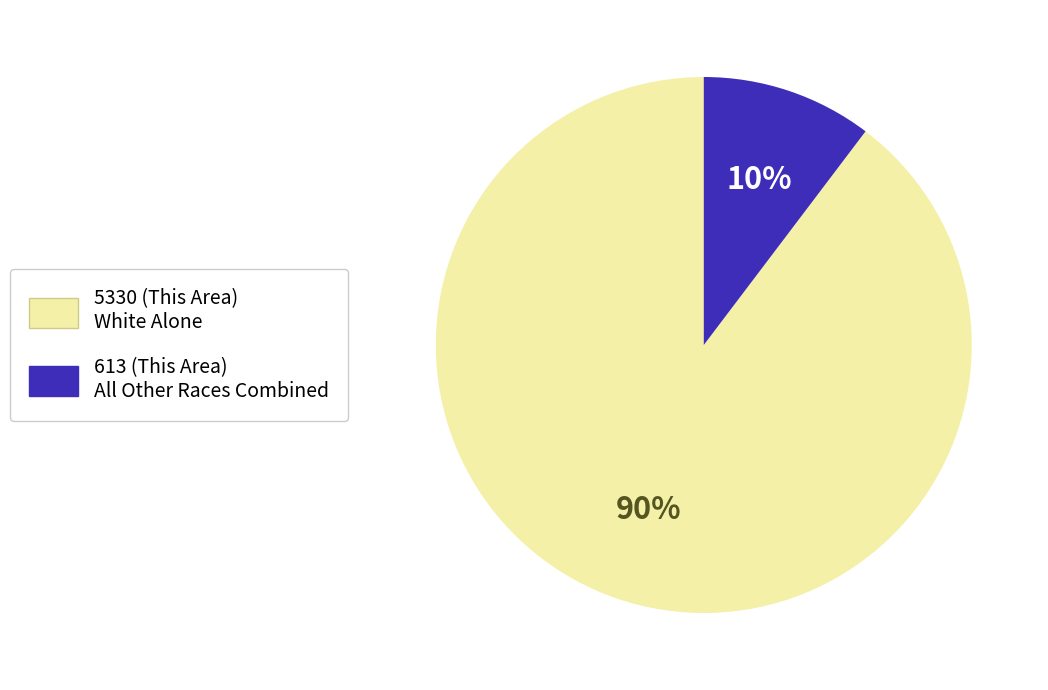

Is there a majority slice in this chart?

Yes